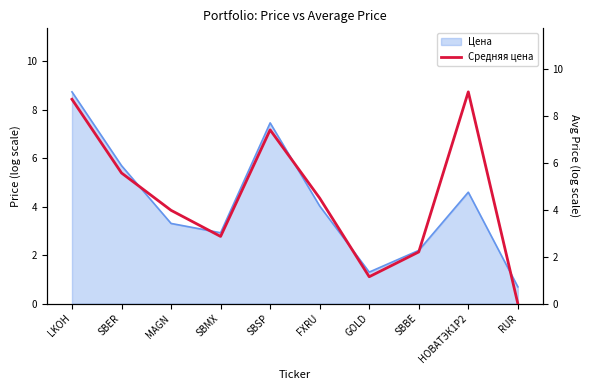

Which category has the highest value across all series?

НОВАТЭК1Р2